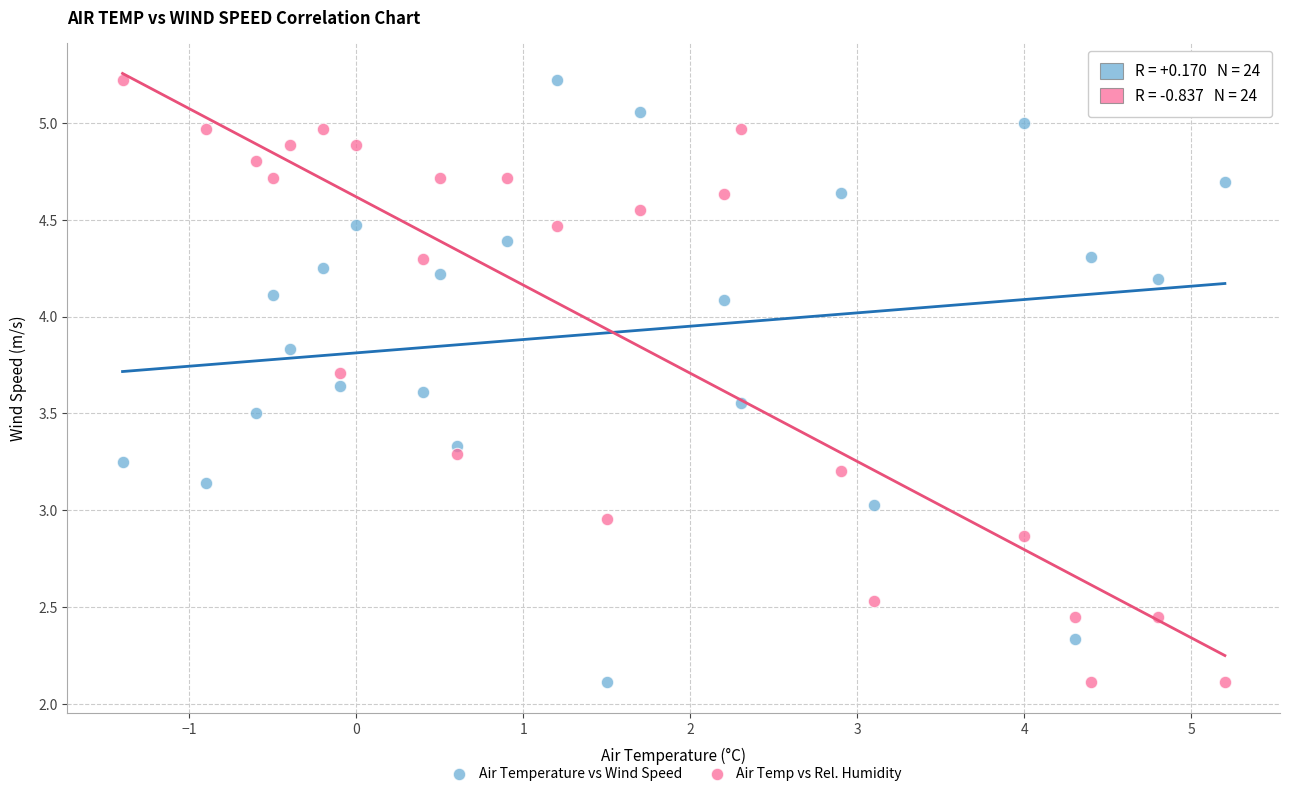

Across all data points, what is the range of X values (max minus min)?

6.6